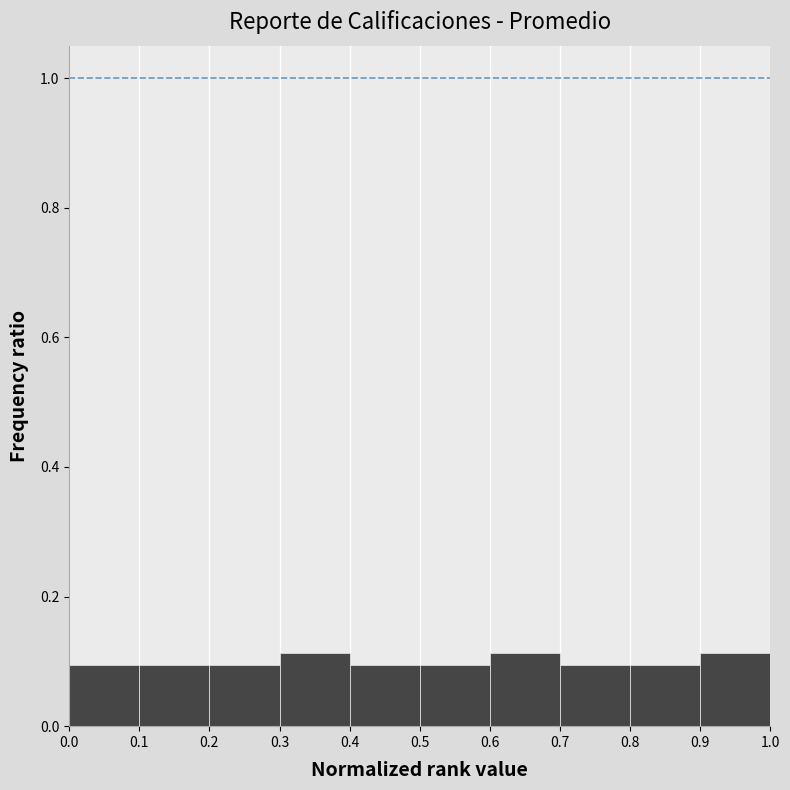

Reading left to right, list every bar in this chart as the range it spans on the x-axis followed by its height. The values are not printed on the chart, so give them approximately, as read against the axis.

0.0 to 0.1: 0.10
0.1 to 0.2: 0.10
0.2 to 0.3: 0.10
0.3 to 0.4: 0.12
0.4 to 0.5: 0.10
0.5 to 0.6: 0.10
0.6 to 0.7: 0.12
0.7 to 0.8: 0.10
0.8 to 0.9: 0.10
0.9 to 1.0: 0.12